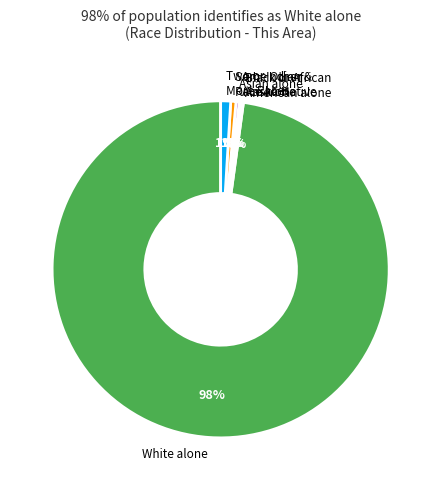

Does any single category account for the majority?

Yes